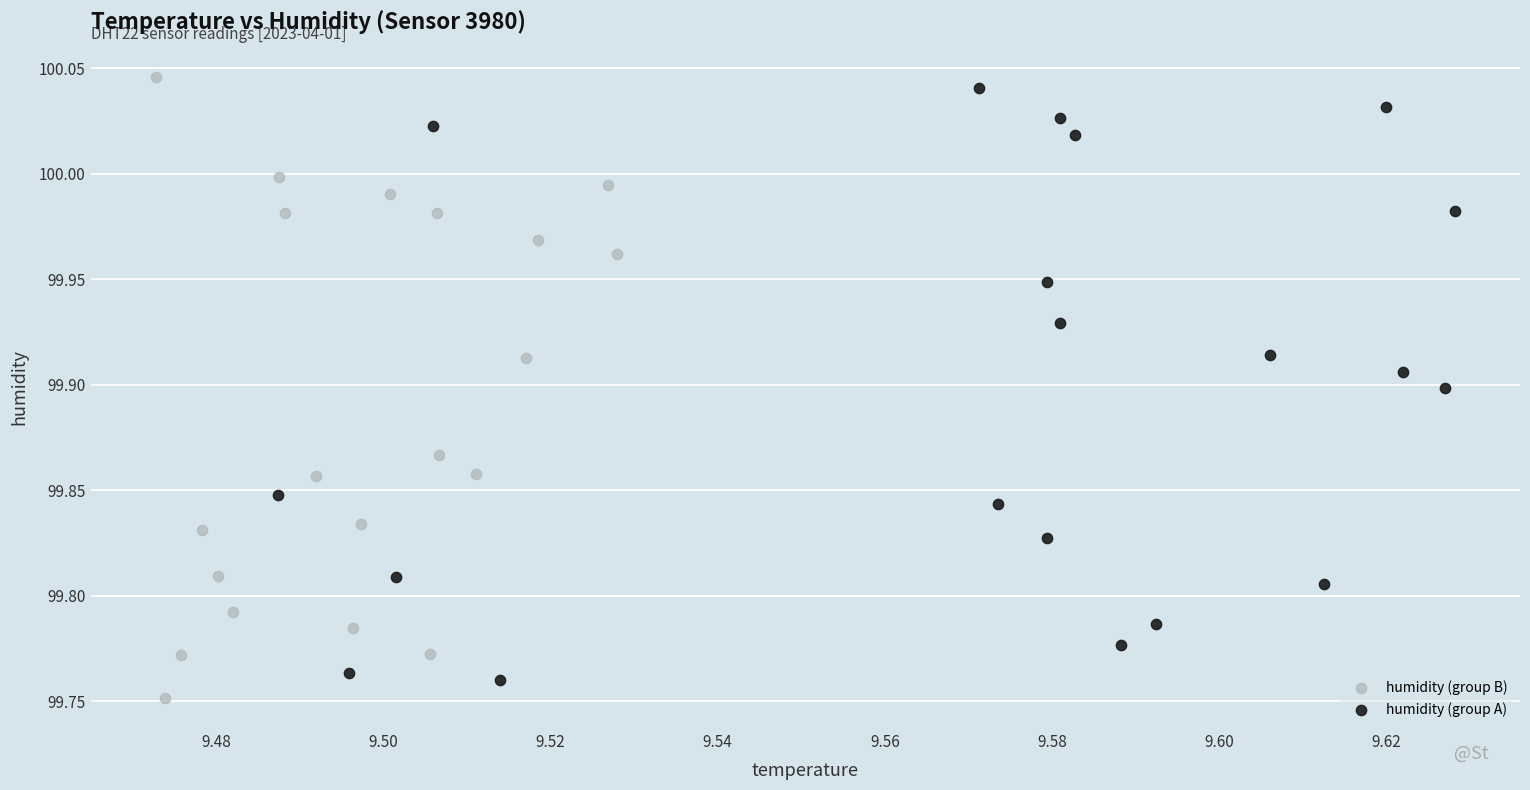

Which series reaches the minimum Y coordinate?

humidity (group B)